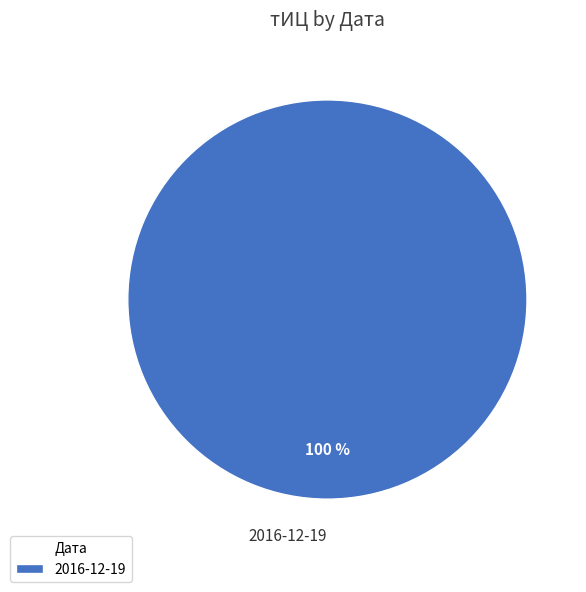

To the nearest percent, what percentage of the pie is 2016-12-19?

100%